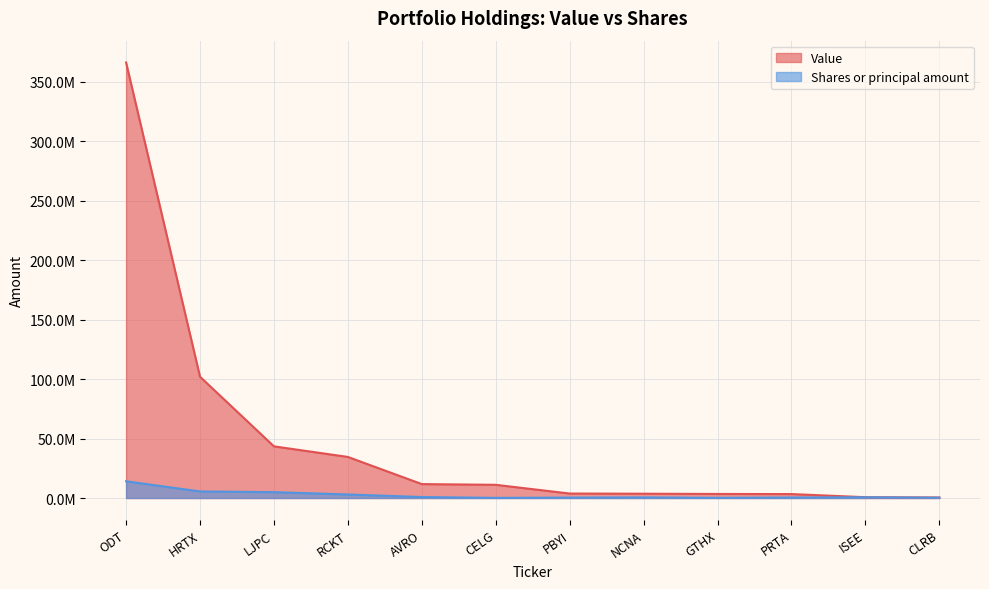

How many lines are shown in the chart?

2